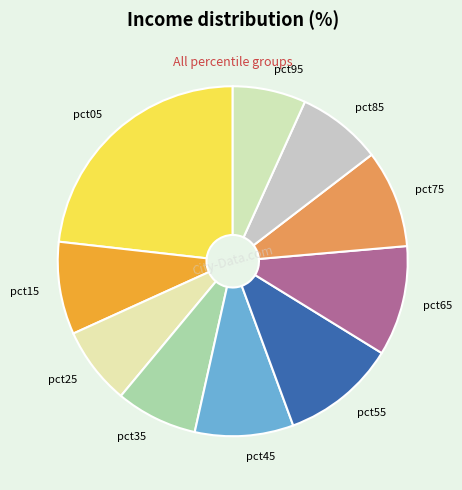

Do pct95 and pct85 together represent more than half of the pie?

No